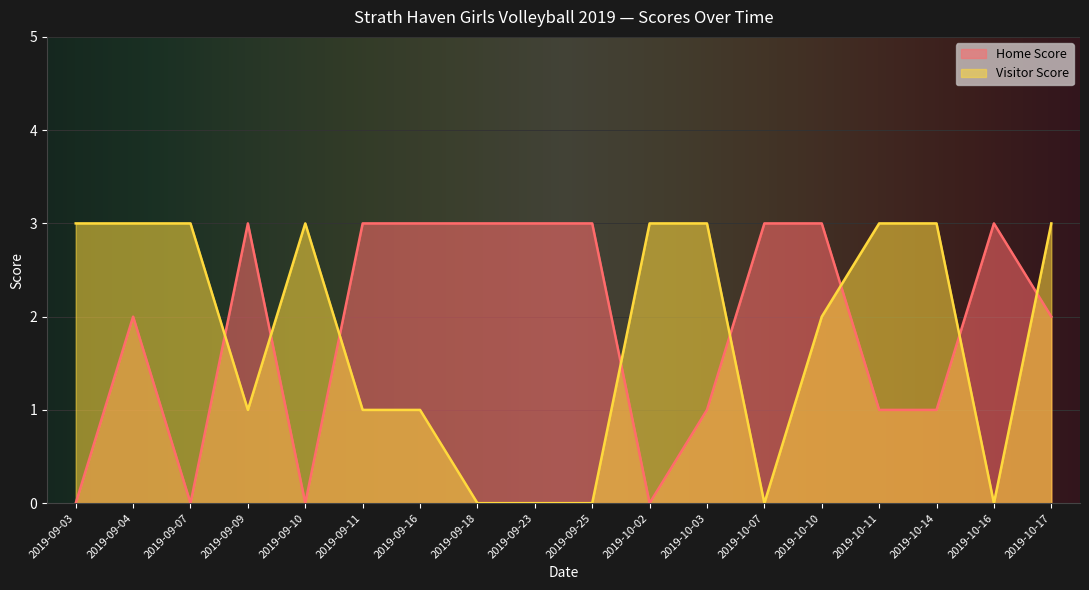

Does the chart display data point markers on the line(s)?

No